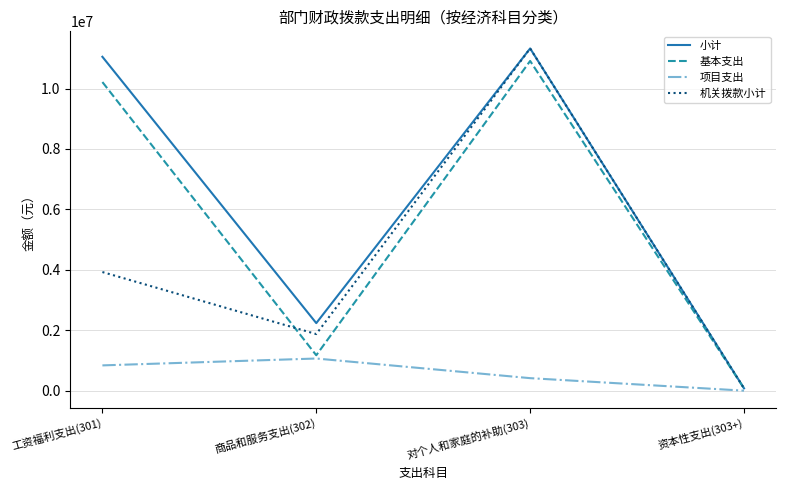

Which label corresponds to the largest value in the chart?

对个人和家庭的补助(303)